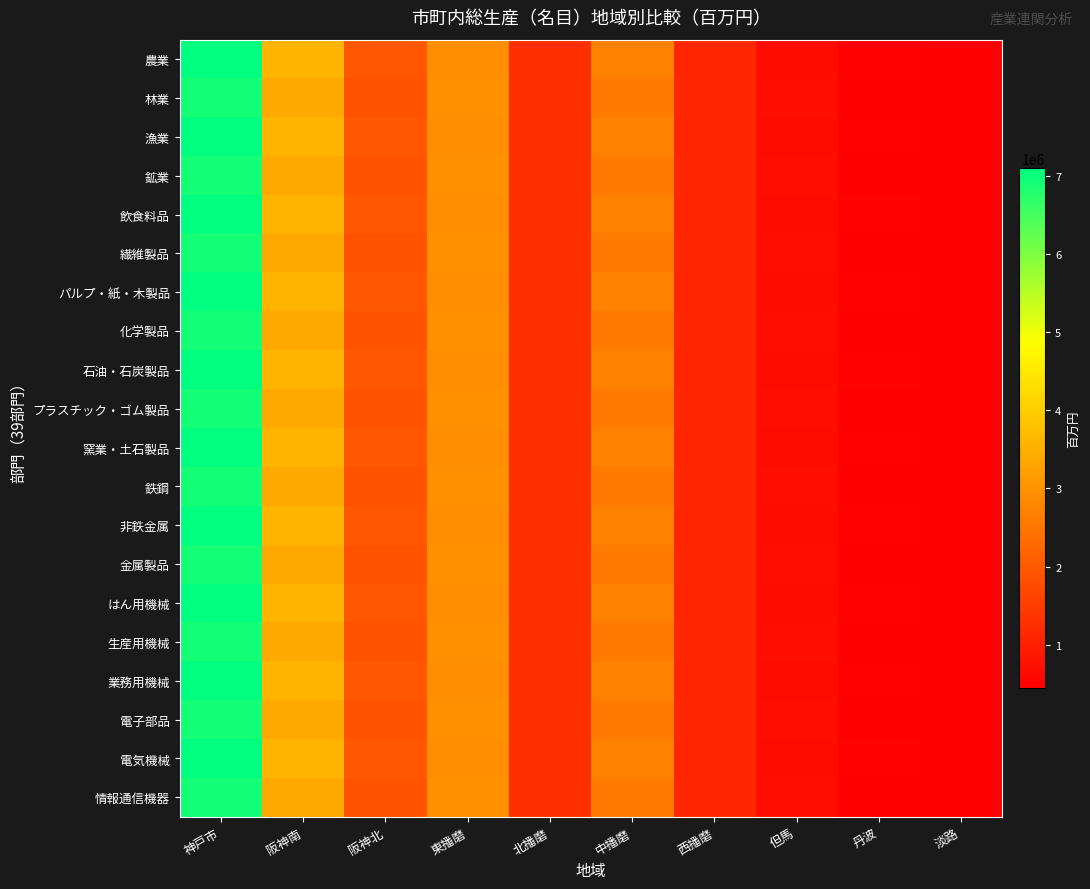

Between 東播磨 and 中播磨, which is larger?

東播磨